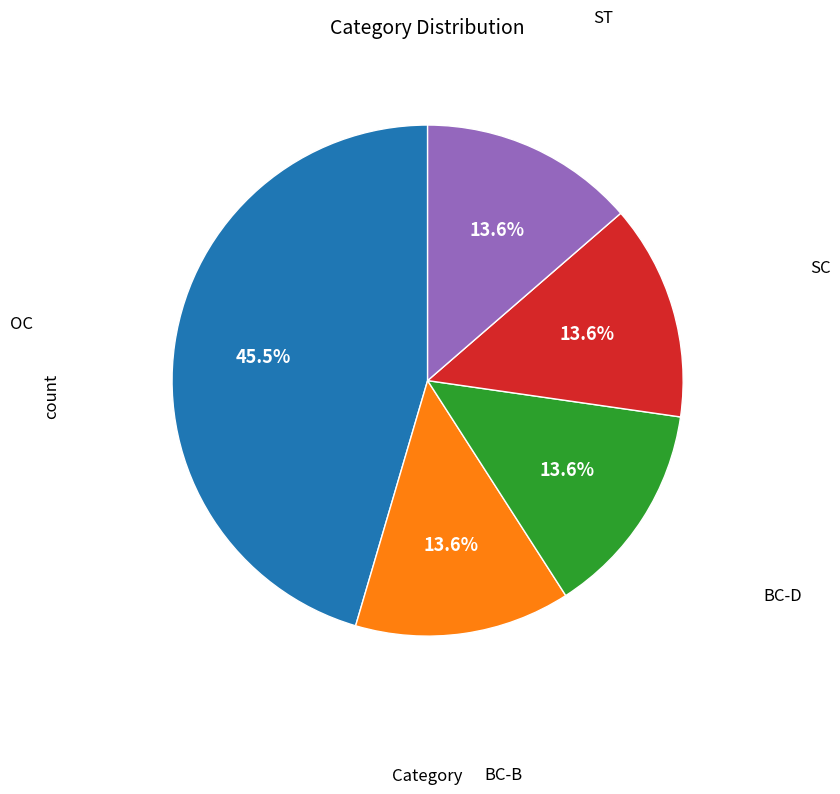

Is there any slice that represents more than half of the pie?

No